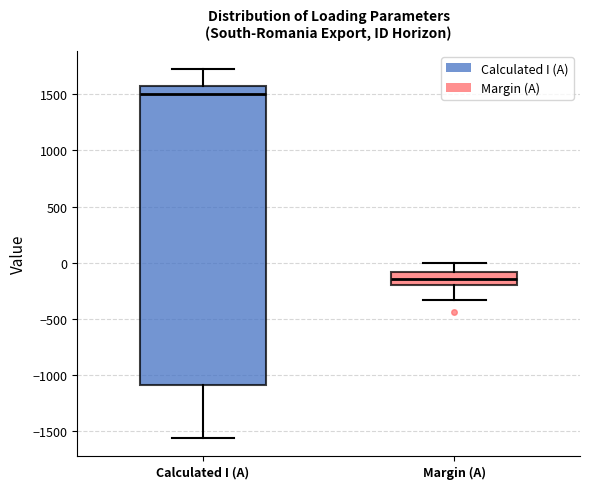

Reading left to right, read every box against the y-axis: the position of its median line, the range the box covers, and the ends of its whiskers. The values are not printed on the chart, so give them approximately, as read against the axis.

Calculated I (A): median 1500, box -1100 to 1550, whiskers -1550 to 1700
Margin (A): median -150, box -200 to -100, whiskers -350 to 0